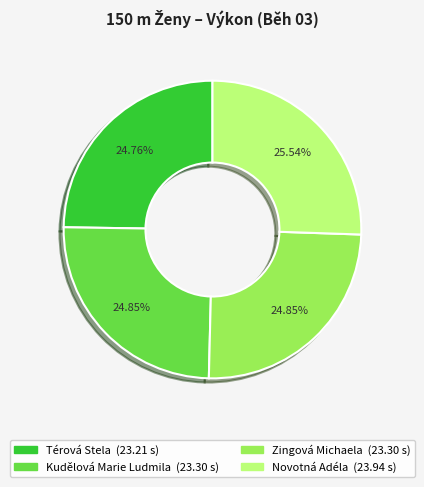

How many segments does this pie chart have?

4